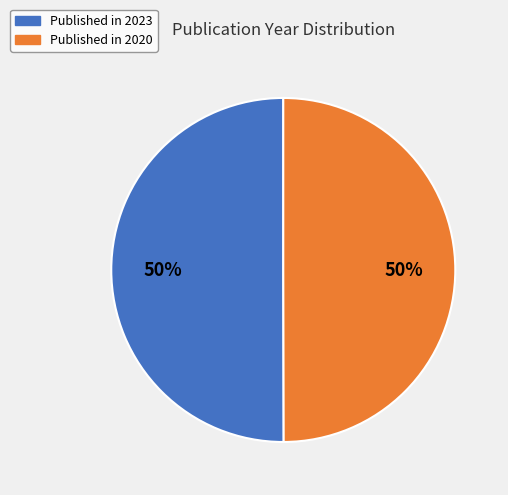

To the nearest percent, what is the average slice percentage?

50%